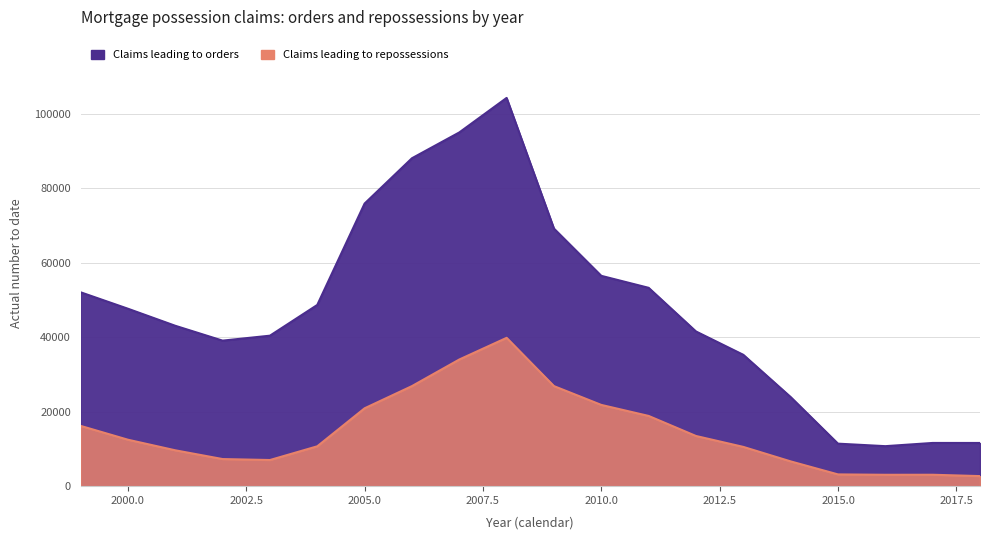

What is the difference between the Claims leading to repossessions values at 2008 and 1999?

23628